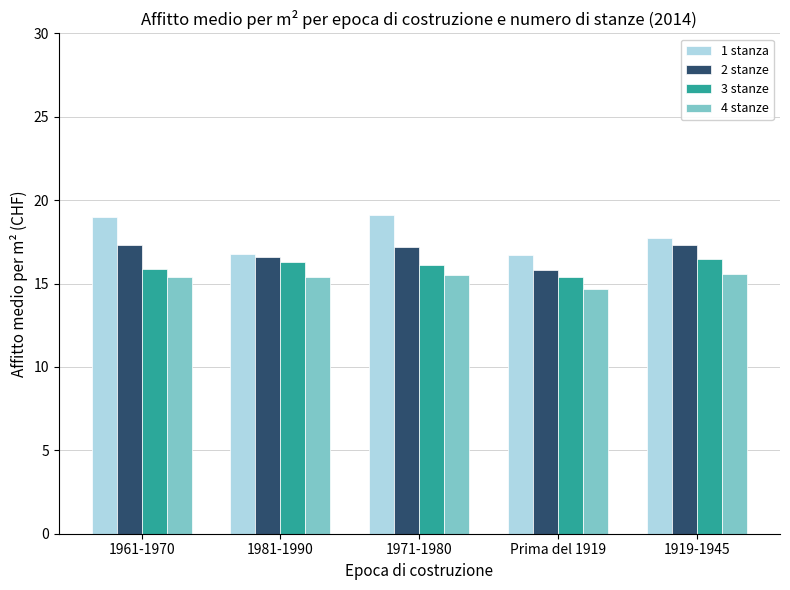

What is the highest value of the 2 stanze series?

17.3